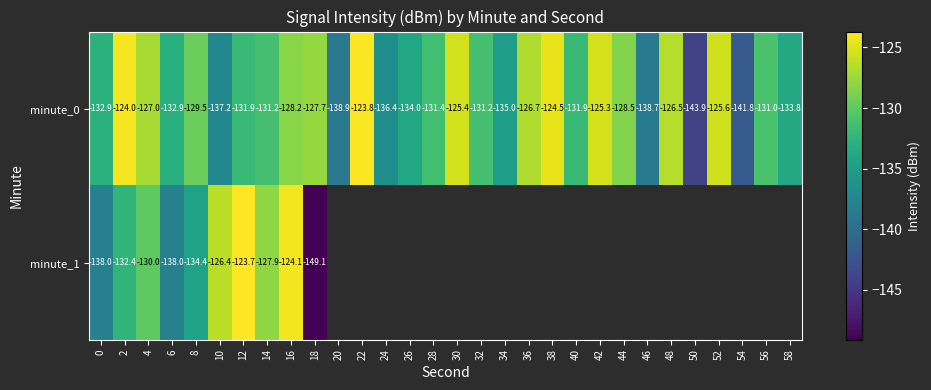

What is the approximate value of minute_0 at 12?

-131.9